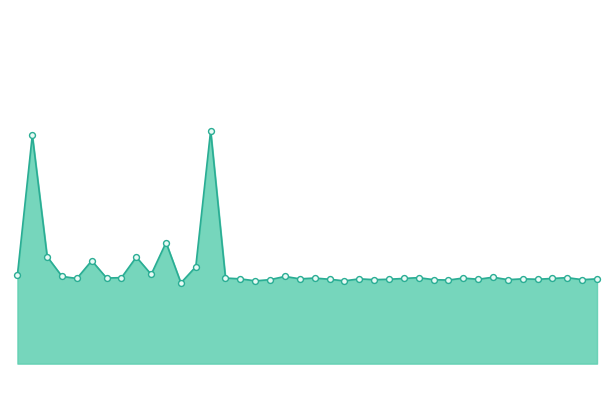

Is this an area chart (filled region under the line)?

Yes